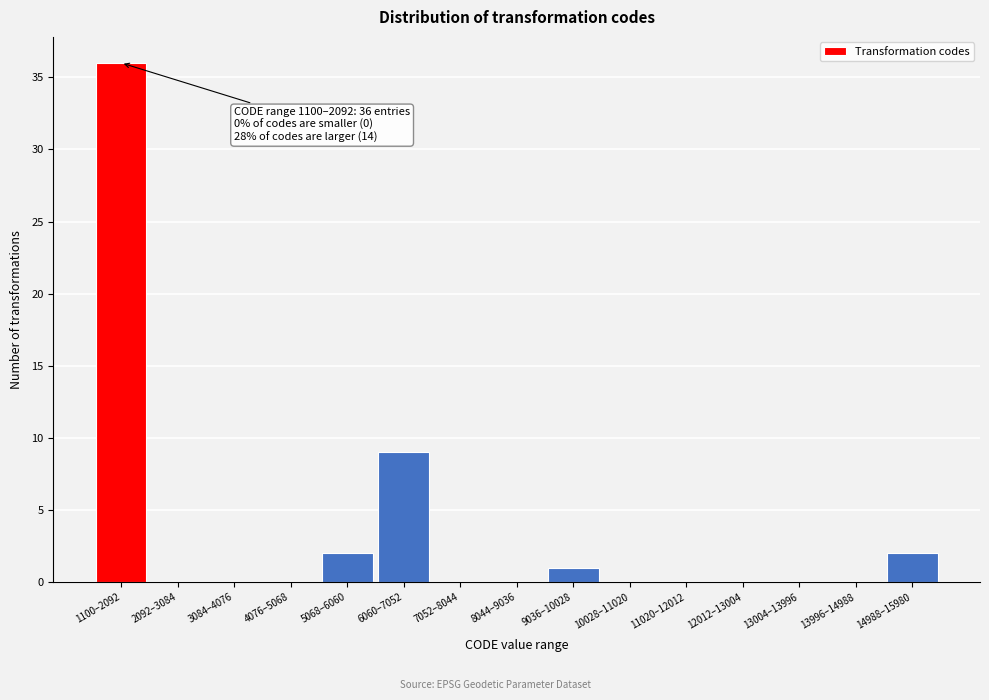

Reading left to right, transcribe all the data shown in this chart.

1100–2092=36	2092–3084=0	3084–4076=0	4076–5068=0	5068–6060=2	6060–7052=9	7052–8044=0	8044–9036=0	9036–10028=1	10028–11020=0	11020–12012=0	12012–13004=0	13004–13996=0	13996–14988=0	14988–15980=2